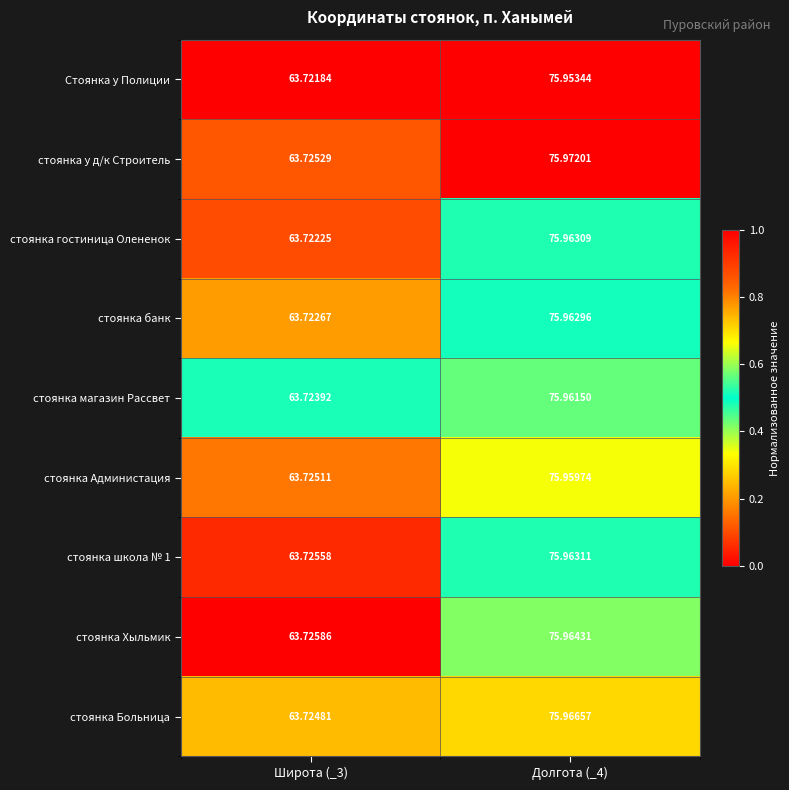

What is the difference between the highest and lowest values at Широта (_3)?

0.0